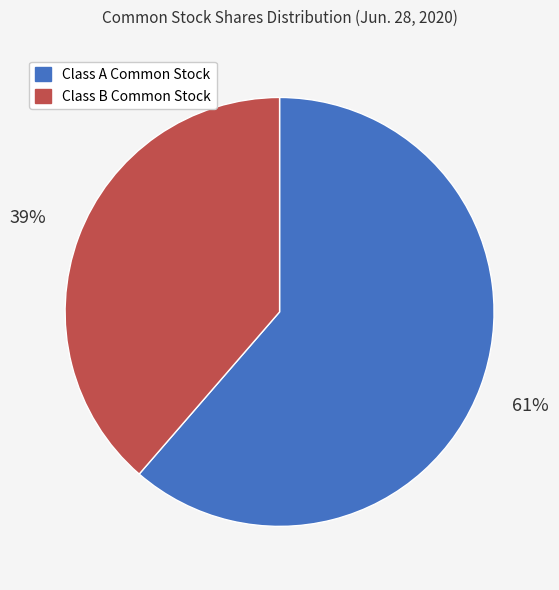

What is the majority slice?

Class A Common Stock